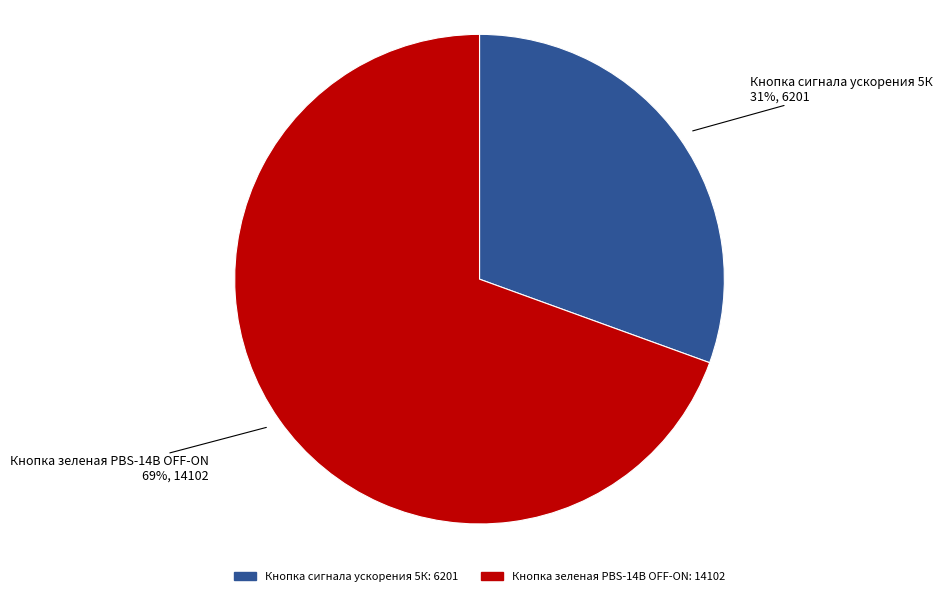

What percentage is the Кнопка зеленая PBS-14B OFF-ON slice, to the nearest percent?

69%